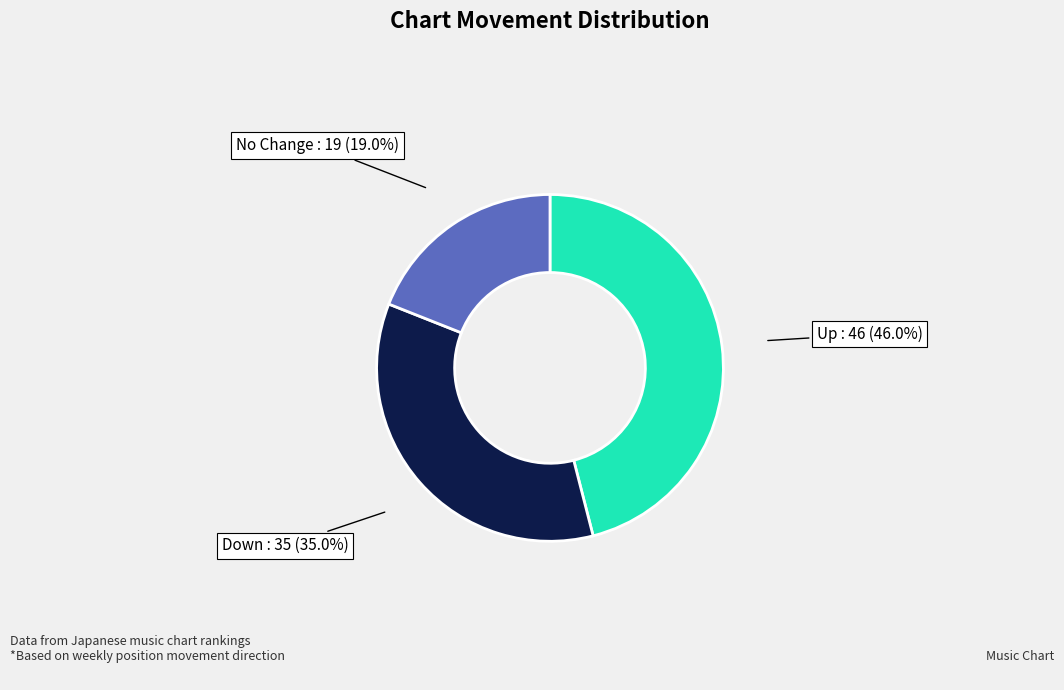

Is there a majority slice in this chart?

No